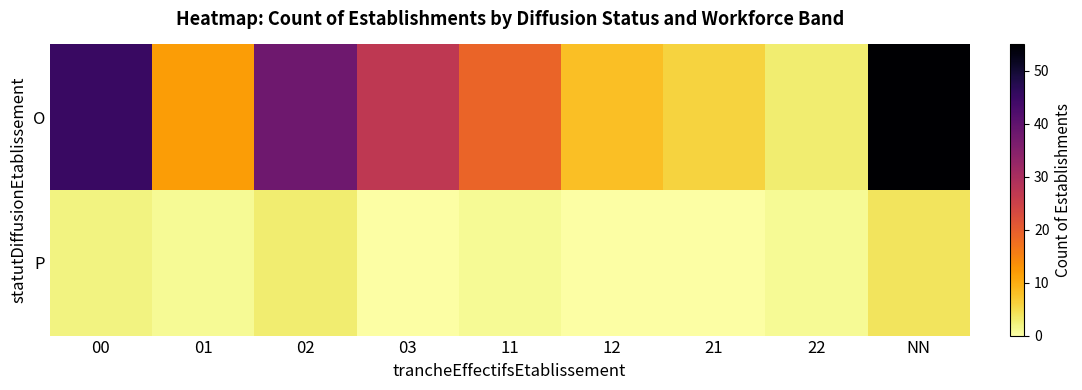

Count the number of data series in this chart.

2